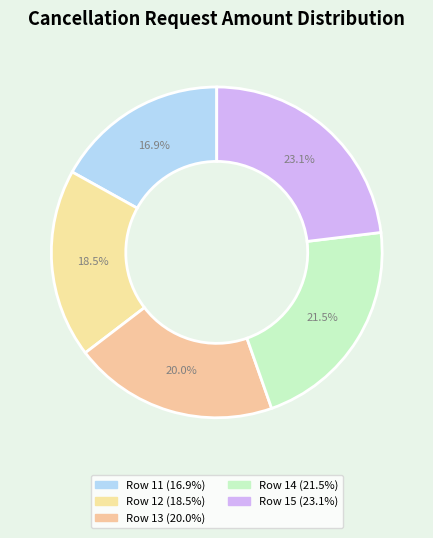

Which category has the smallest portion of the pie?

Row 11